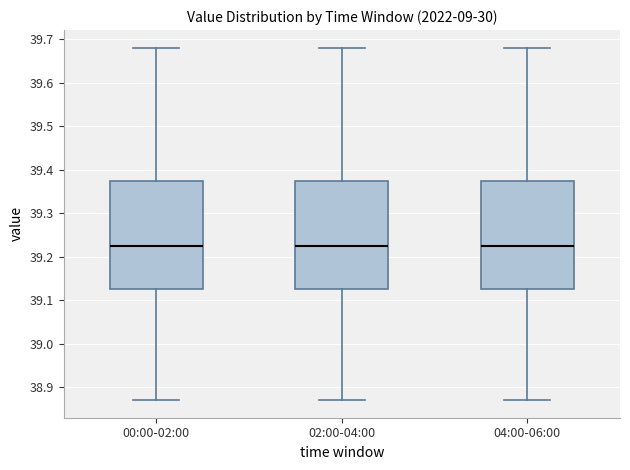

Where is the upper edge of the box for 00:00-02:00 on the y-axis? The values are not printed on the chart, so give them approximately, as read against the axis.

39.37